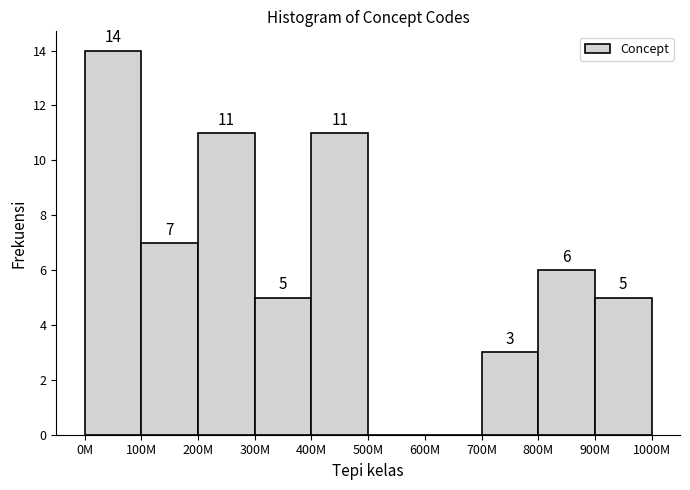

Reading left to right, extract all data points from this chart.

0M=14	100M=7	200M=11	300M=5	400M=11	500M=0	600M=0	700M=3	800M=6	900M=5